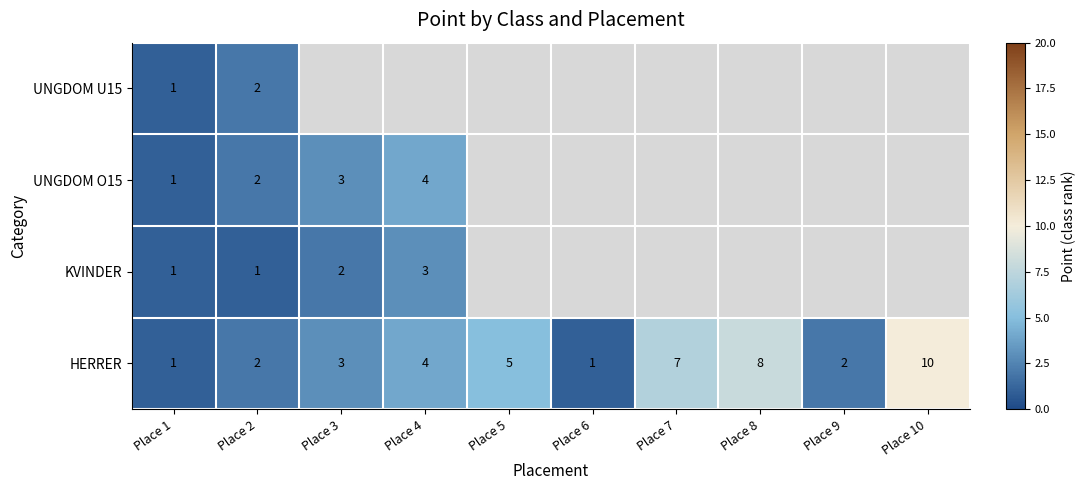

What is the sum of the HERRER values at Place 4 and Place 1?

5